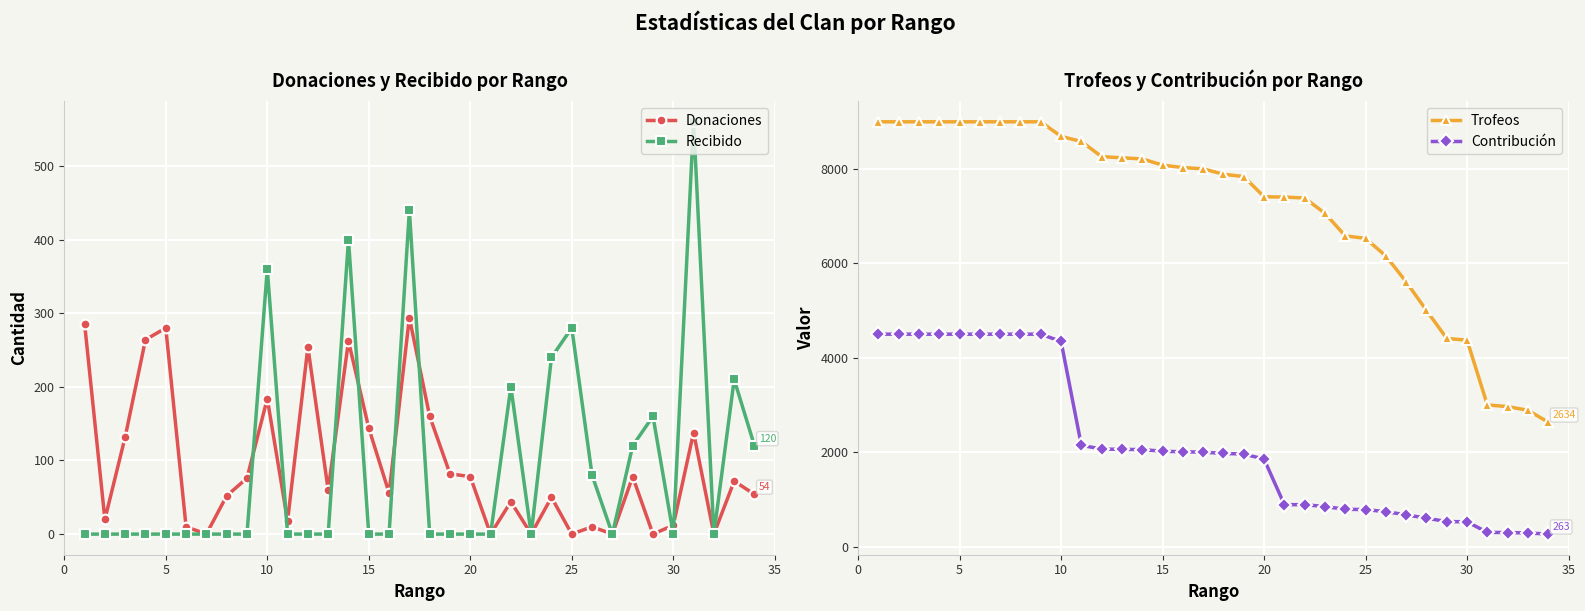

What is the sum of all Recibido values?

3170